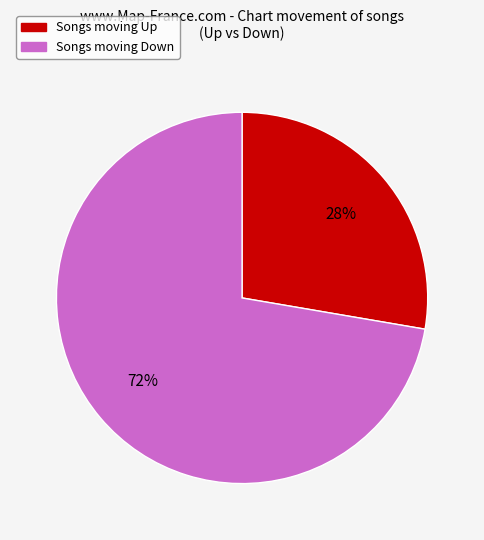

To the nearest percent, what is the average slice percentage?

50%